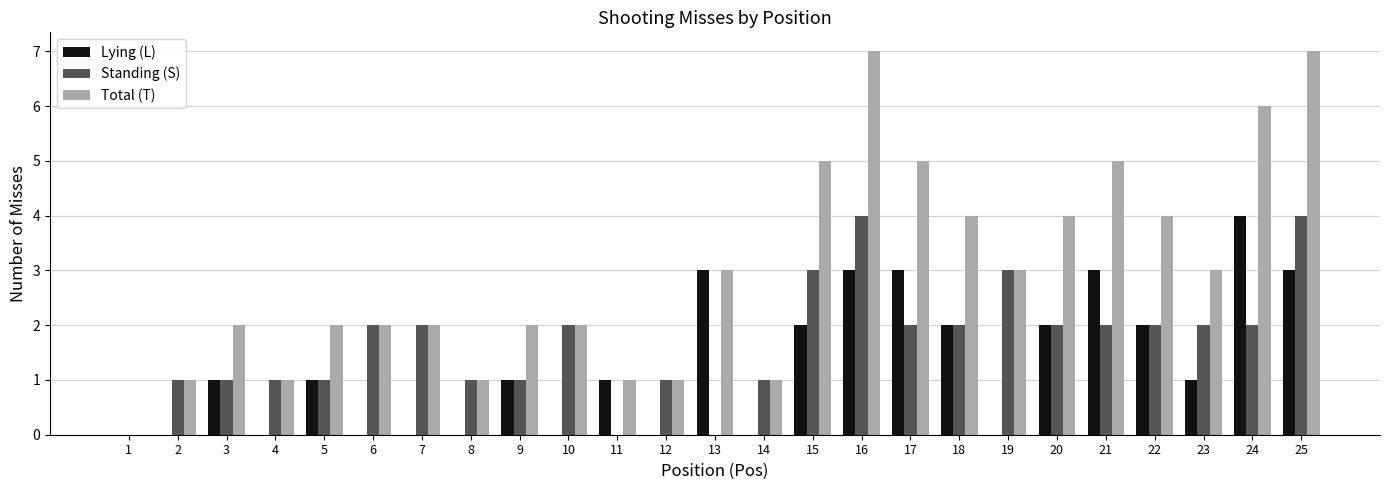

Reading left to right, list all the values displayed in this chart.

Lying (L): 1=0	2=0	3=1	4=0	5=1	6=0	7=0	8=0	9=1	10=0	11=1	12=0	13=3	14=0	15=2	16=3	17=3	18=2	19=0	20=2	21=3	22=2	23=1	24=4	25=3
Standing (S): 1=0	2=1	3=1	4=1	5=1	6=2	7=2	8=1	9=1	10=2	11=0	12=1	13=0	14=1	15=3	16=4	17=2	18=2	19=3	20=2	21=2	22=2	23=2	24=2	25=4
Total (T): 1=0	2=1	3=2	4=1	5=2	6=2	7=2	8=1	9=2	10=2	11=1	12=1	13=3	14=1	15=5	16=7	17=5	18=4	19=3	20=4	21=5	22=4	23=3	24=6	25=7